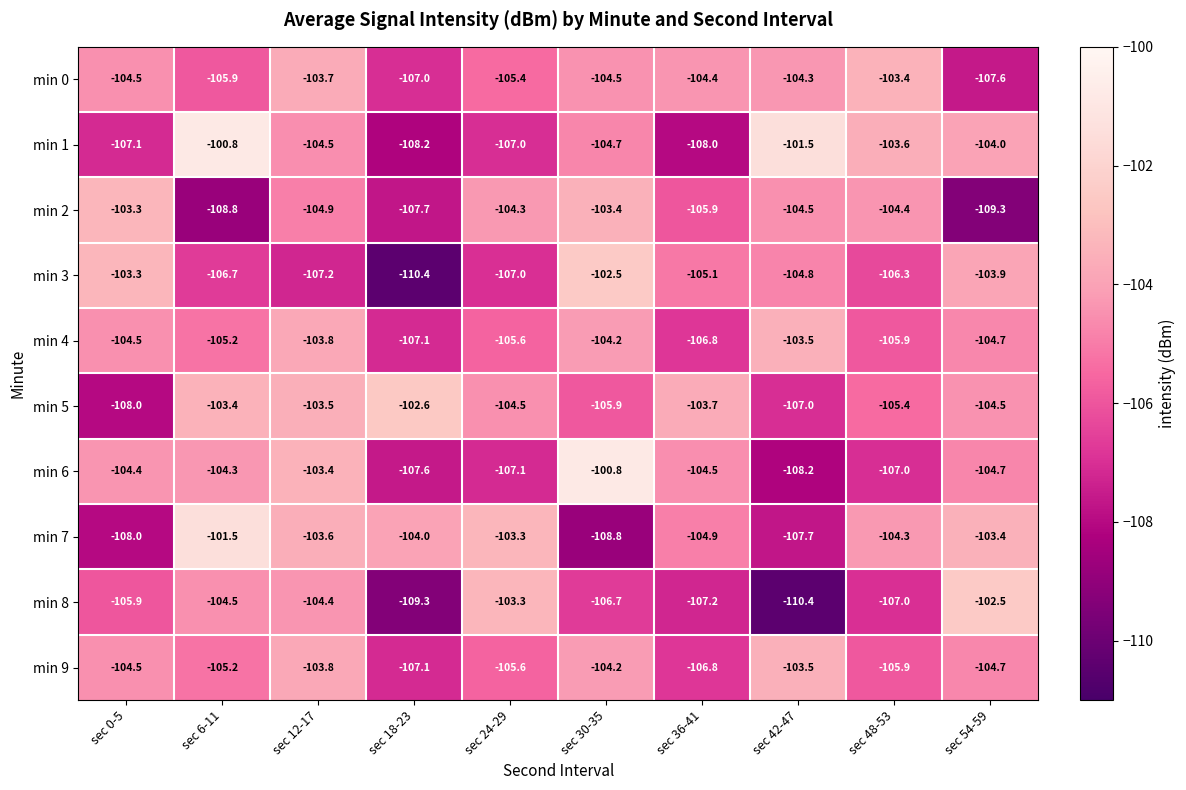

What is the difference between the min 9 values at sec 42-47 and sec 36-41?

3.3